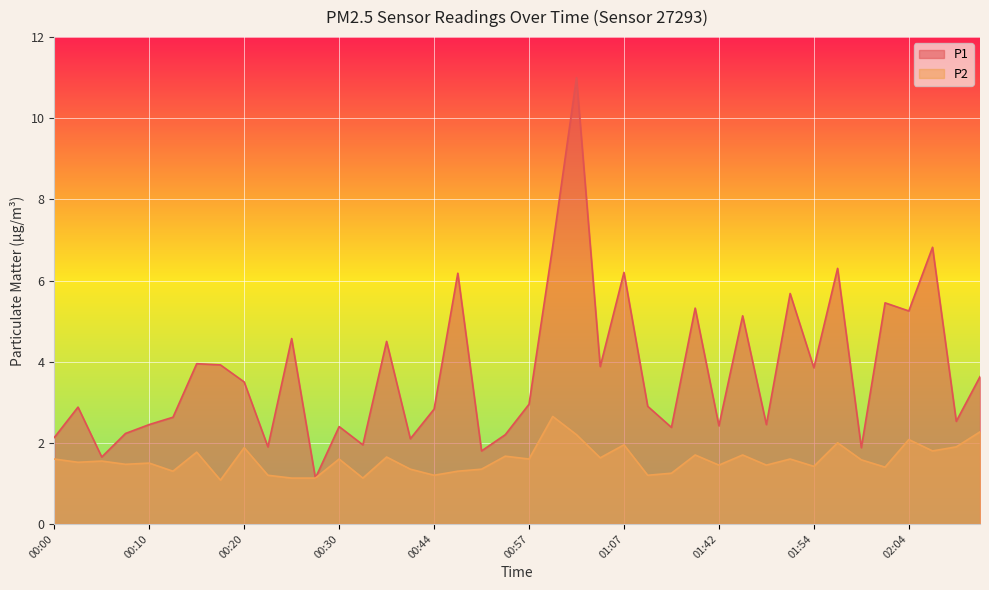

Which series has the largest total across all categories?

P1